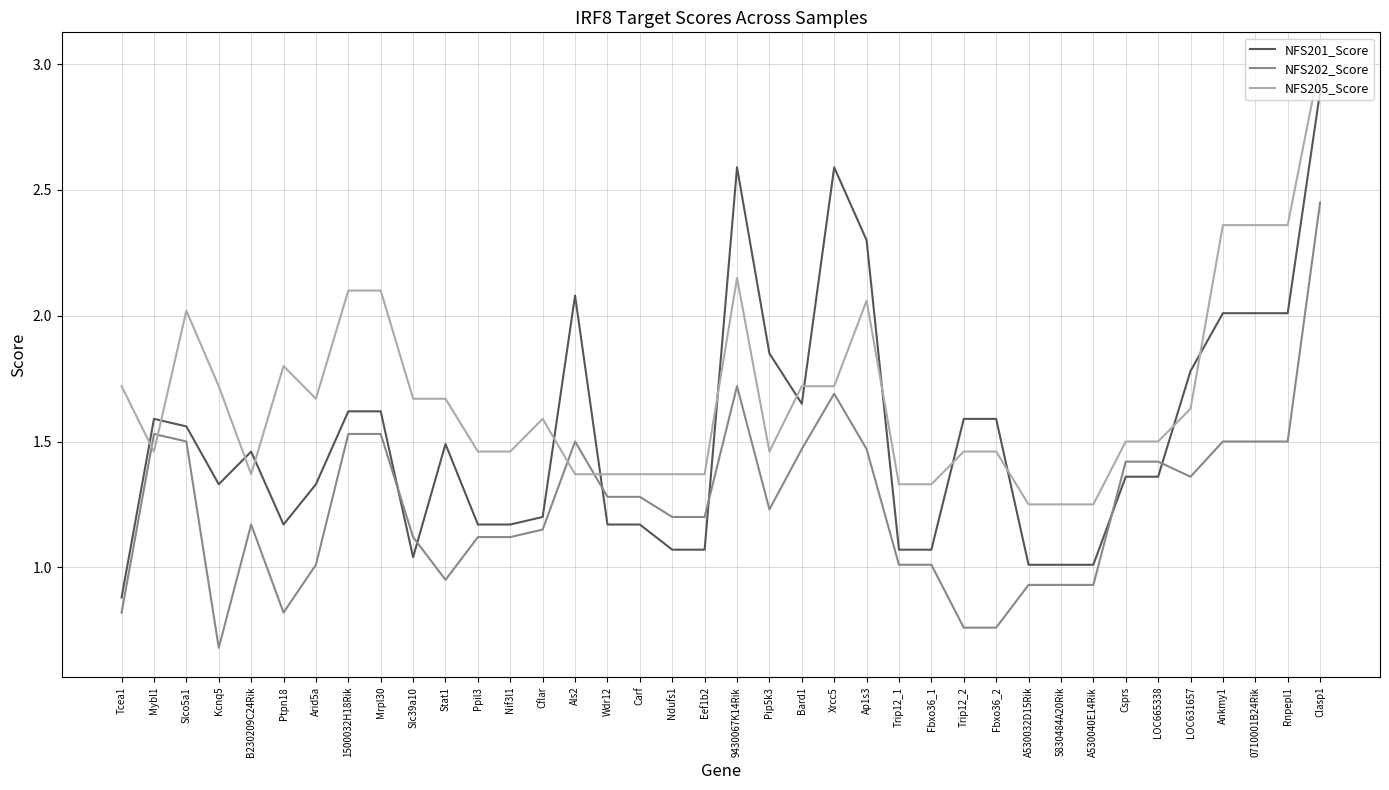

At which category is the sum across all series the highest?

Clasp1